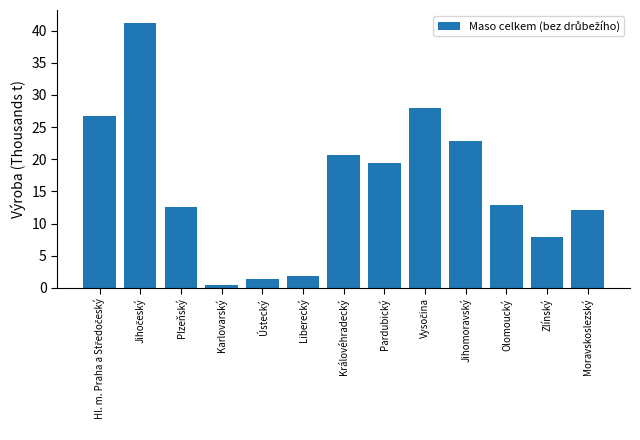

Reading right to left, extract all data points from this chart.

12.1	7.8	12.9	22.8	28.0	19.4	20.6	1.9	1.3	0.5	12.6	41.2	26.8